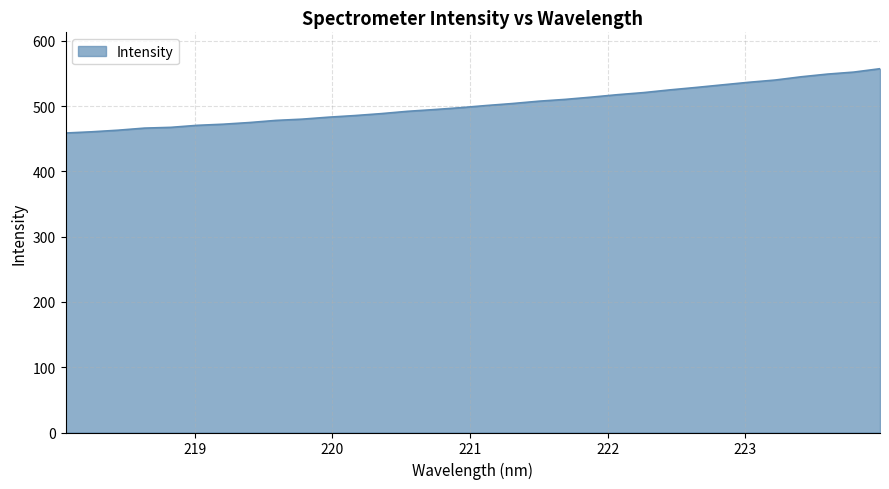

What is the greatest value displayed?

557.3